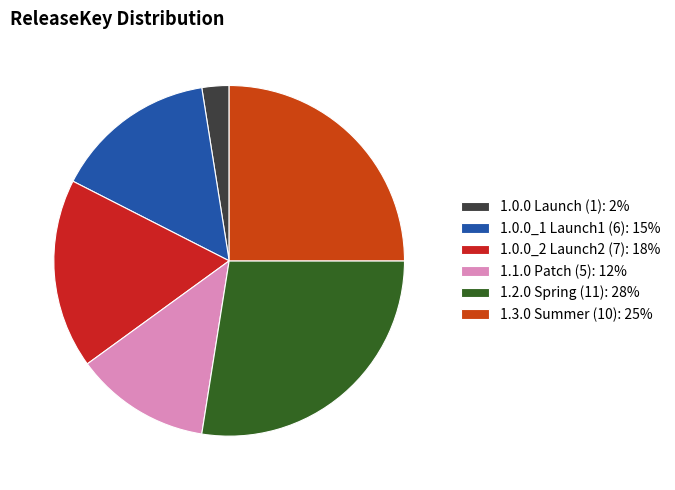

Rank the categories by value from lowest to highest.

1.0.0 Launch (1): 2%, 1.1.0 Patch (5): 12%, 1.0.0_1 Launch1 (6): 15%, 1.0.0_2 Launch2 (7): 18%, 1.3.0 Summer (10): 25%, 1.2.0 Spring (11): 28%